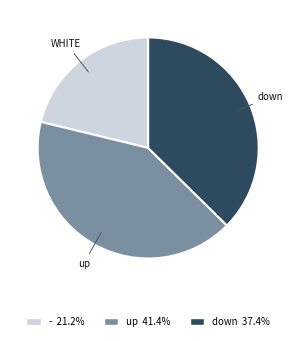

Does any single category account for the majority?

No